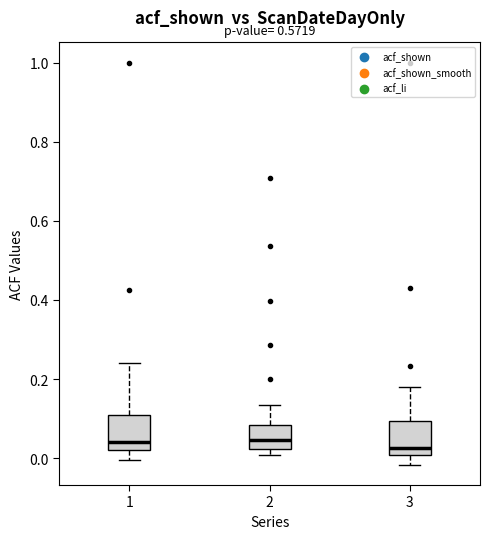

Where is the upper edge of the box at x = 3 on the y-axis? The values are not printed on the chart, so give them approximately, as read against the axis.

0.10